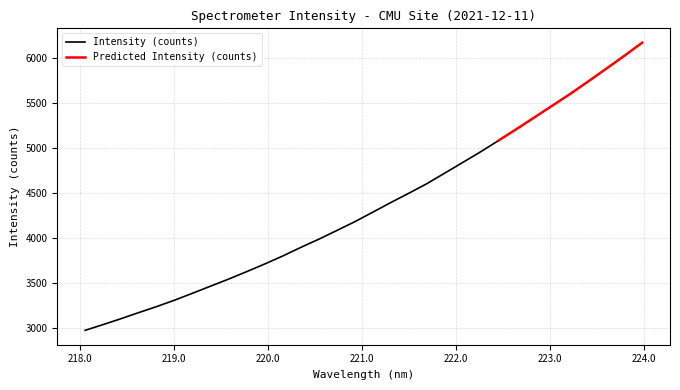

True or false: there are more than 2 points higher than both neighbors.

False